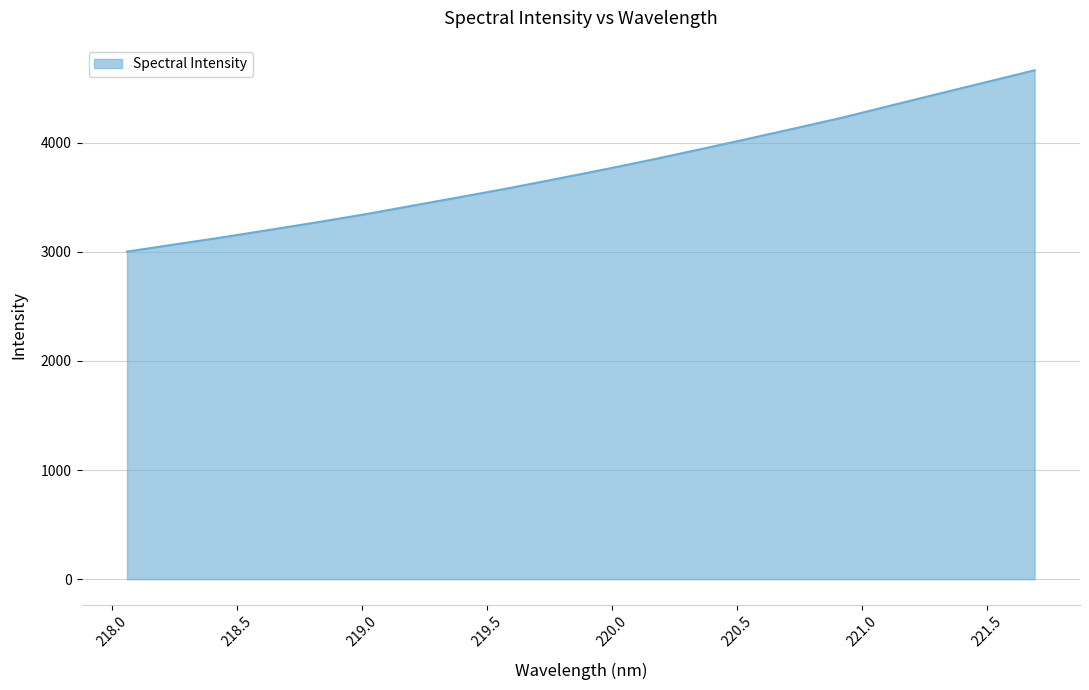

What is the difference between the maximum and minimum values?

1662.1